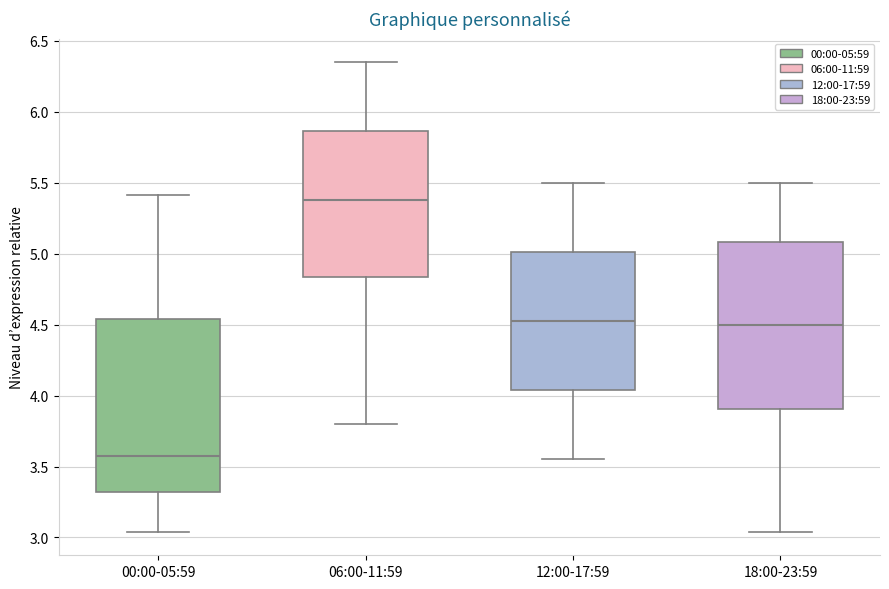

Reading left to right, read every box against the y-axis: the position of its median line, the range the box covers, and the ends of its whiskers. The values are not printed on the chart, so give them approximately, as read against the axis.

00:00-05:59: median 3.60, box 3.30 to 4.55, whiskers 3.05 to 5.40
06:00-11:59: median 5.40, box 4.85 to 5.85, whiskers 3.80 to 6.35
12:00-17:59: median 4.55, box 4.05 to 5.00, whiskers 3.55 to 5.50
18:00-23:59: median 4.50, box 3.90 to 5.10, whiskers 3.05 to 5.50